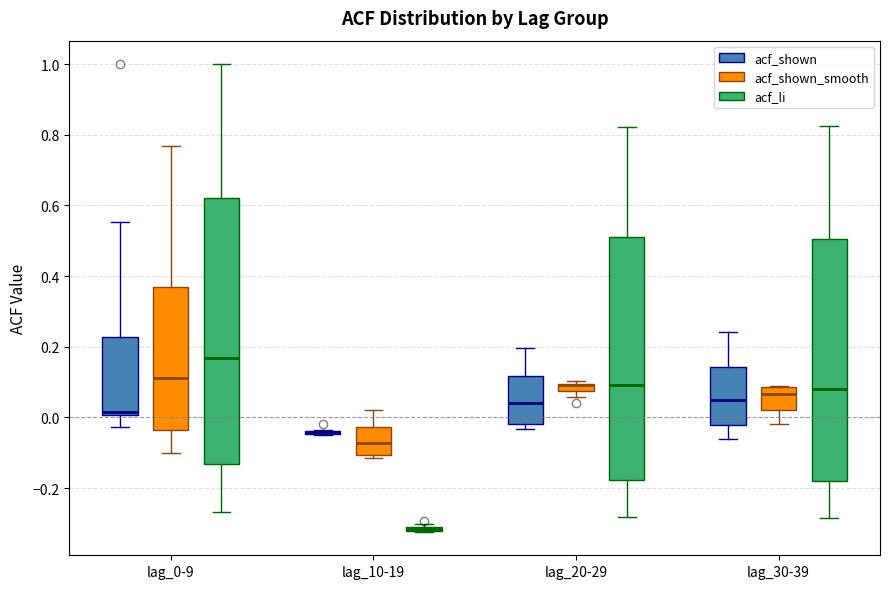

Where is the upper edge of the box for lag_20-29 (acf_li) on the y-axis? The values are not printed on the chart, so give them approximately, as read against the axis.

0.52